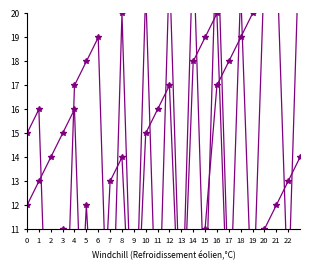

What is the value of the a3 point at the 10th from the left?

5